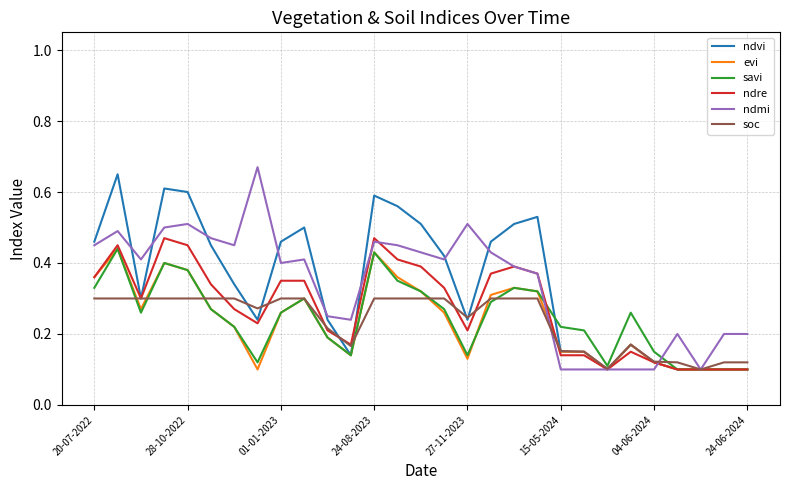

Is the value of ndmi at 01-01-2023 greater than the value of ndre at 24-06-2024?

Yes